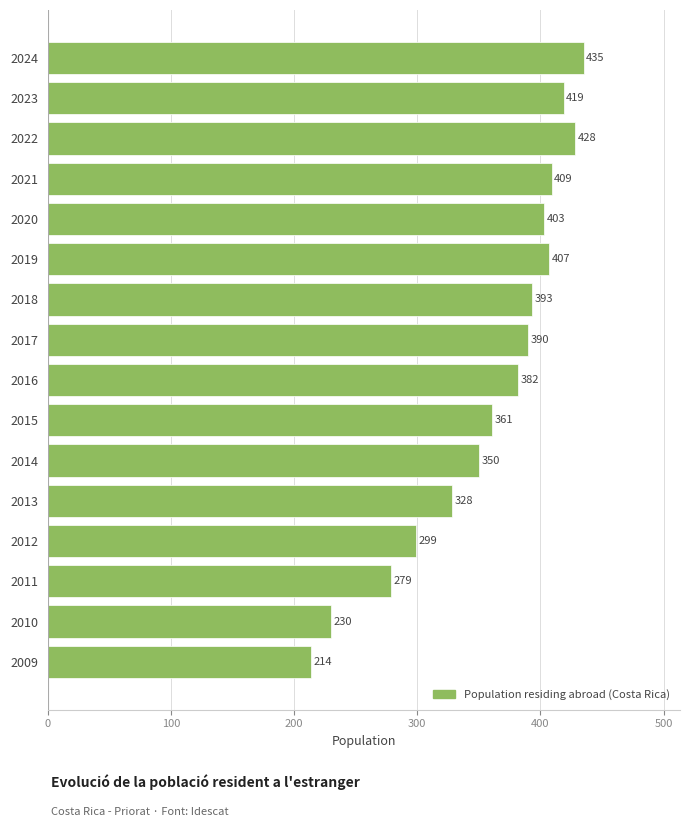

What is the value of the 5th bar from the top?

403